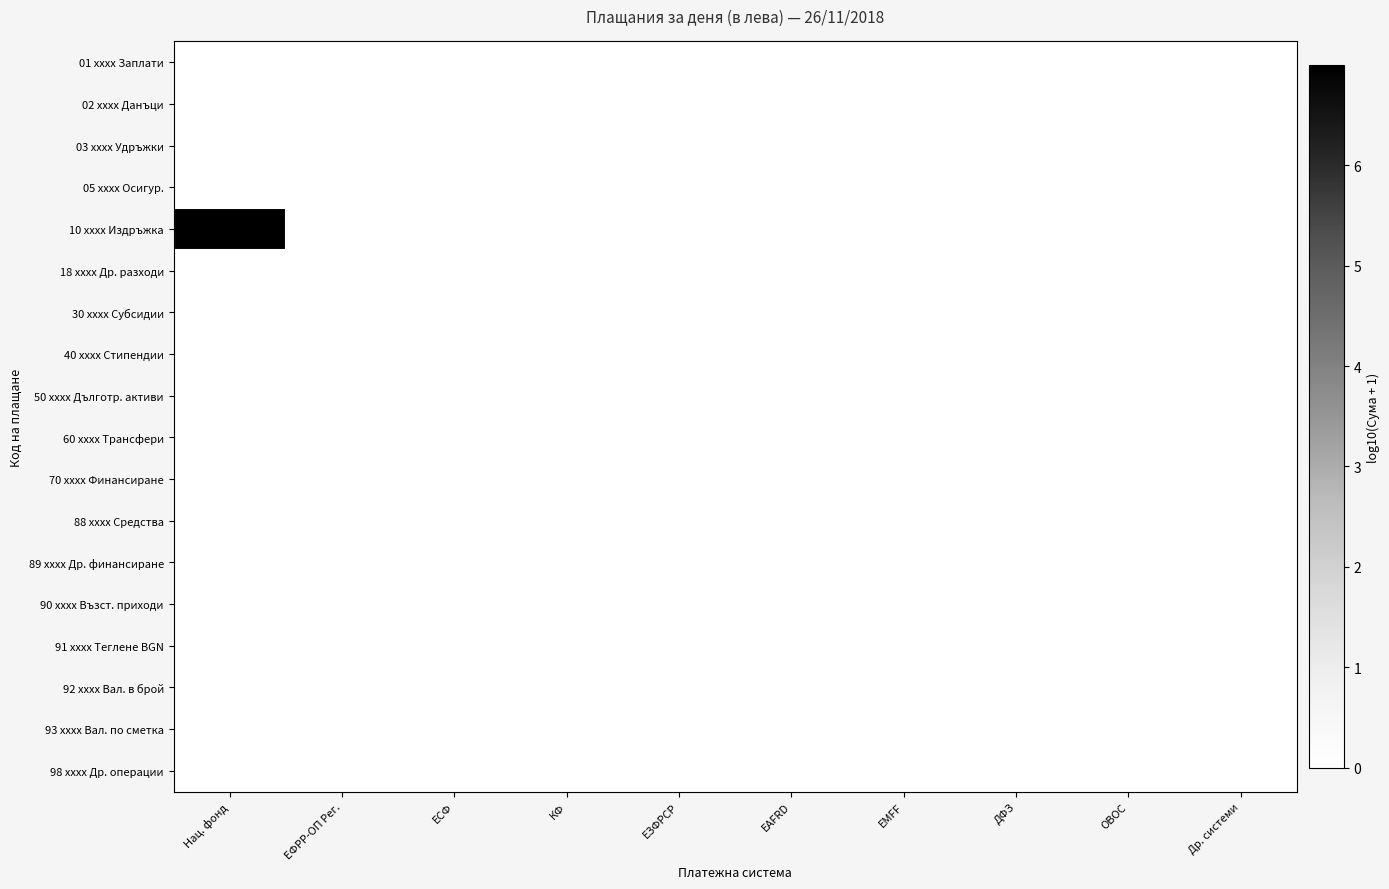

List the series in order of their peak value, highest first.

10 xxxx Издръжка, 01 xxxx Заплати, 02 xxxx Данъци, 03 xxxx Удръжки, 05 xxxx Осигур., 18 xxxx Др. разходи, 30 xxxx Субсидии, 40 xxxx Стипендии, 50 xxxx Дълготр. активи, 60 xxxx Трансфери, 70 xxxx Финансиране, 88 xxxx Средства, 89 xxxx Др. финансиране, 90 xxxx Възст. приходи, 91 xxxx Теглене BGN, 92 xxxx Вал. в брой, 93 xxxx Вал. по сметка, 98 xxxx Др. операции